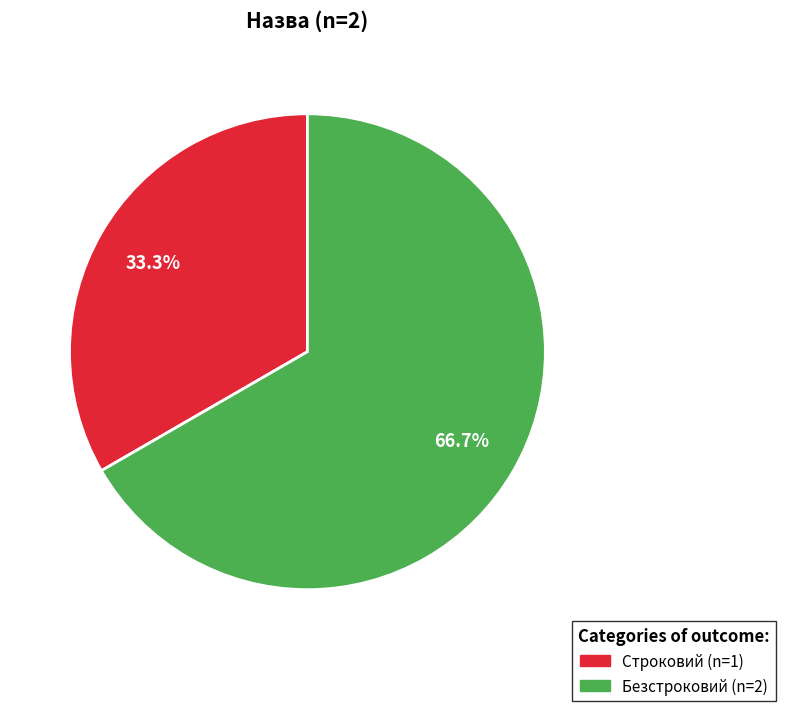

Does Строковий account for over 50% of the chart?

No